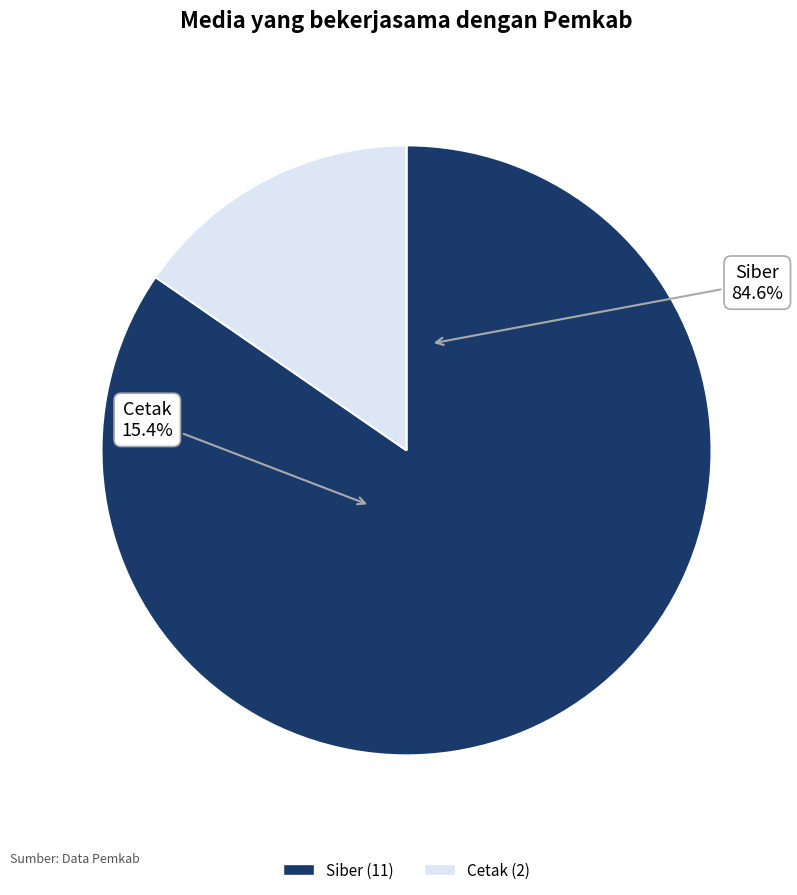

Is the sum of Siber and Cetak greater than half?

Yes